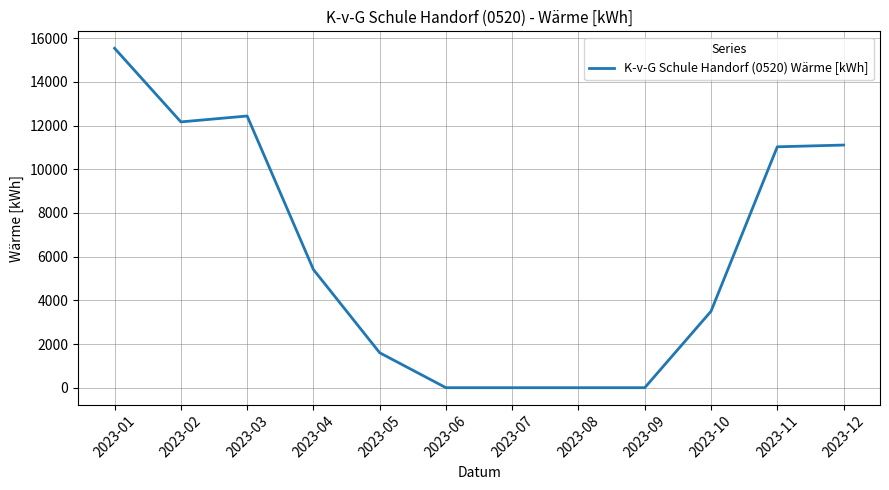

Is it true that the value at 2023-07 is -10037?

False